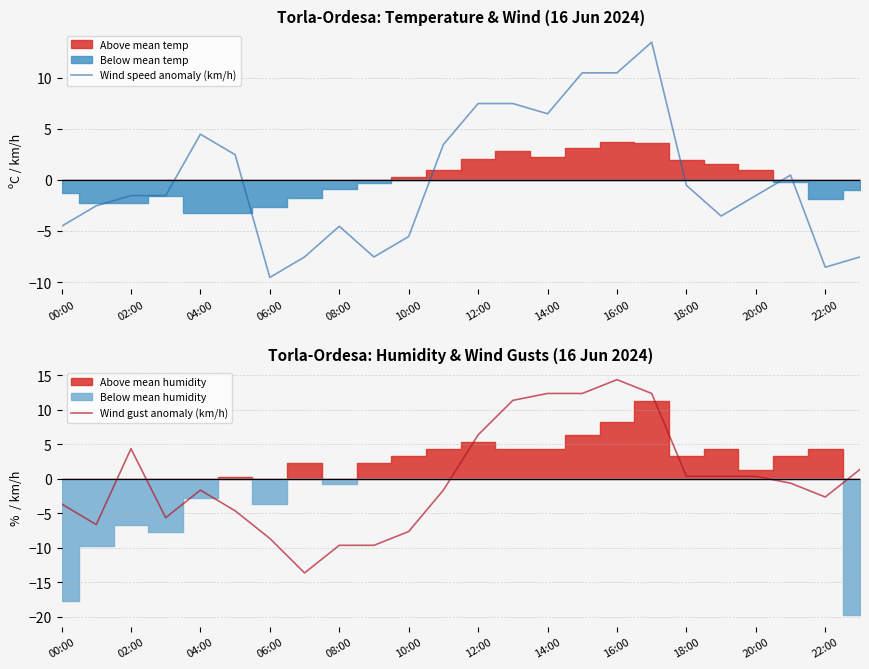

How many times do Wind speed anomaly (km/h) and Wind gust anomaly (km/h) cross each other?

10